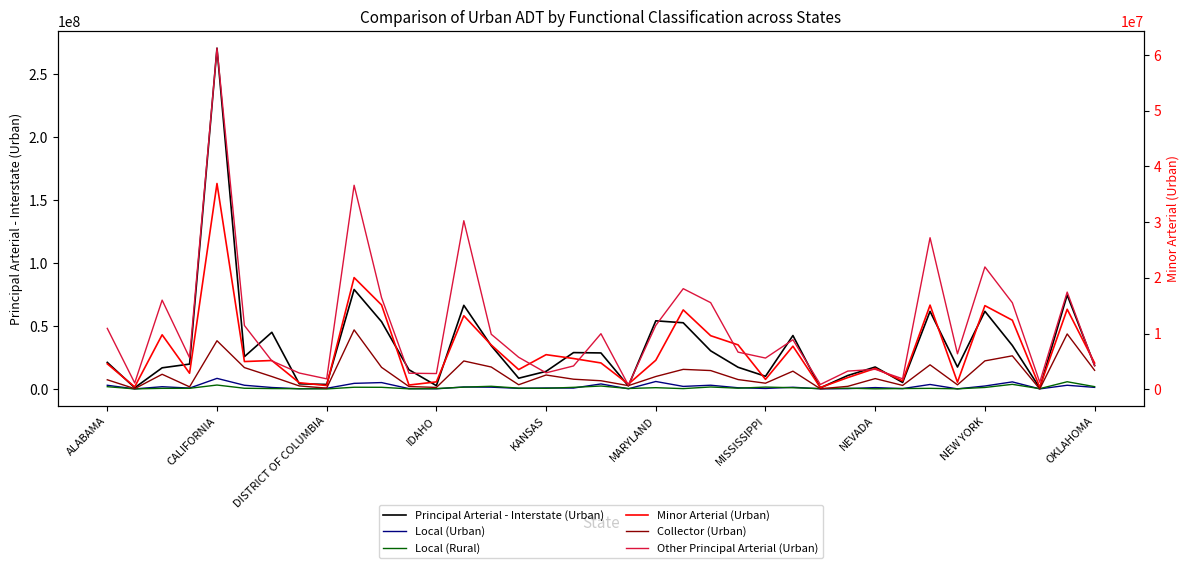

How many interior local peaks does the Local (Rural) series have?

11